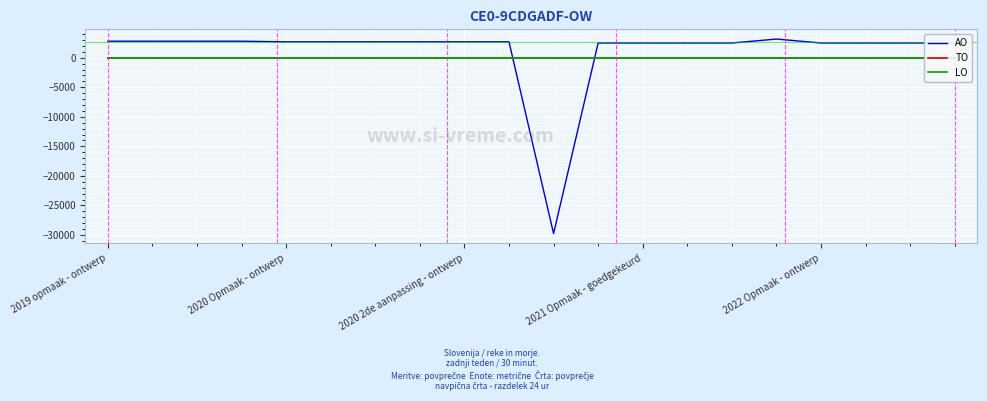

What is the label of the 18th point from the right?

2020 2de aanpassing - ontwerp